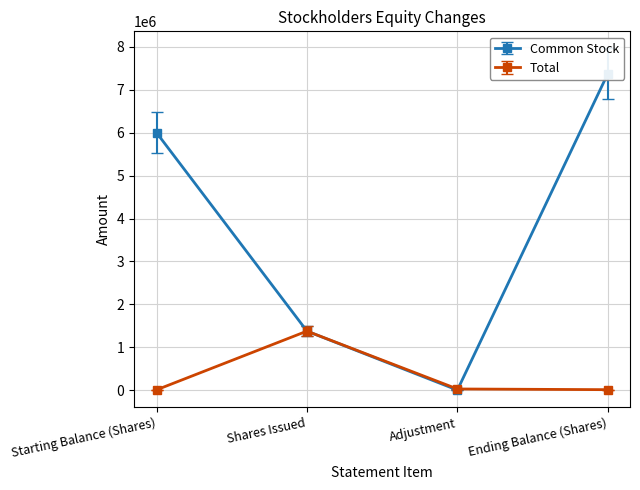

At which category does the chart reach its minimum across all series?

Adjustment